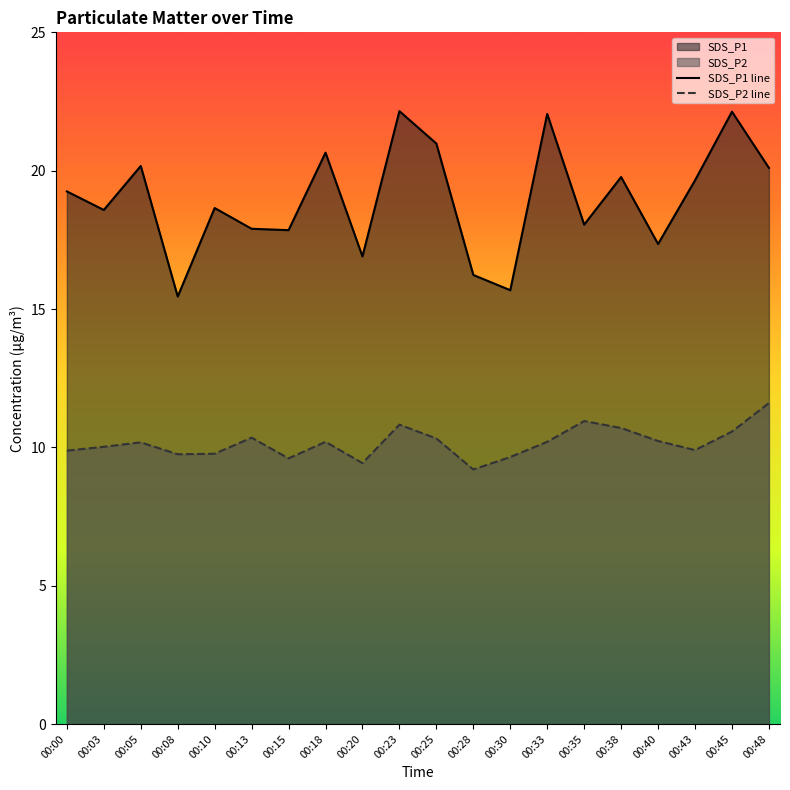

The value of SDS_P1 line at 00:30 is 10.0. True or false?

False